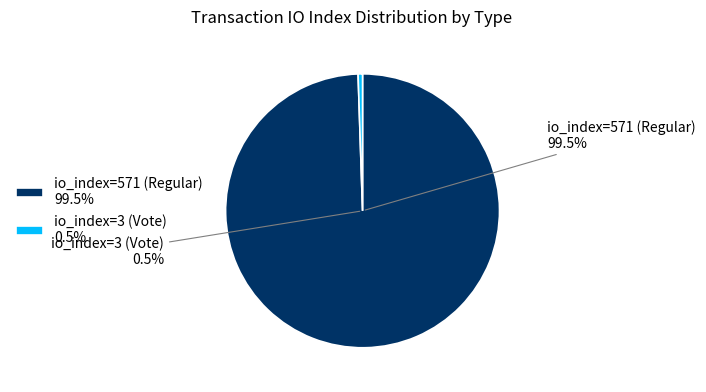

Is it true that io_index=571 (Regular) is 99% of the pie?

True